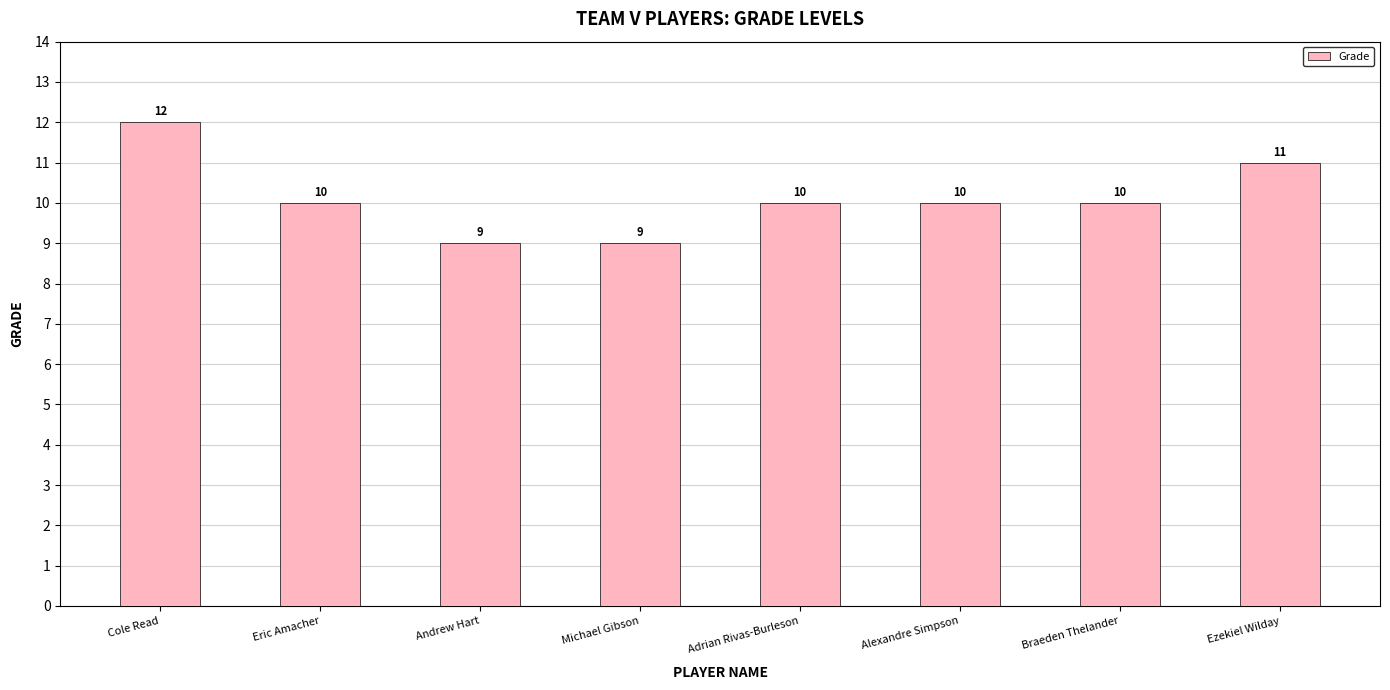

Which has a higher value, Ezekiel Wilday or Adrian Rivas-Burleson?

Ezekiel Wilday